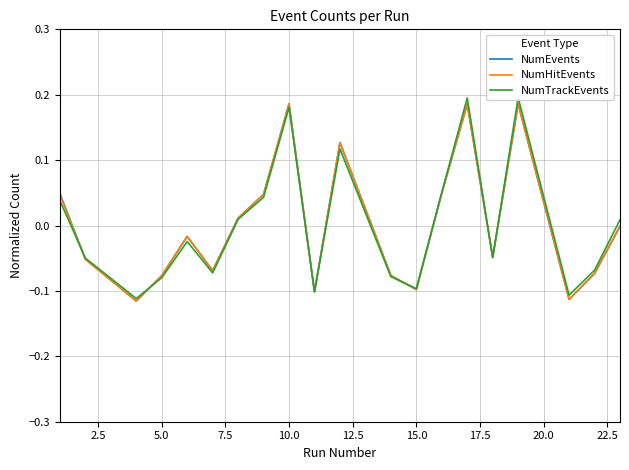

The value of NumHitEvents at 5.0 is -0.0. True or false?

False